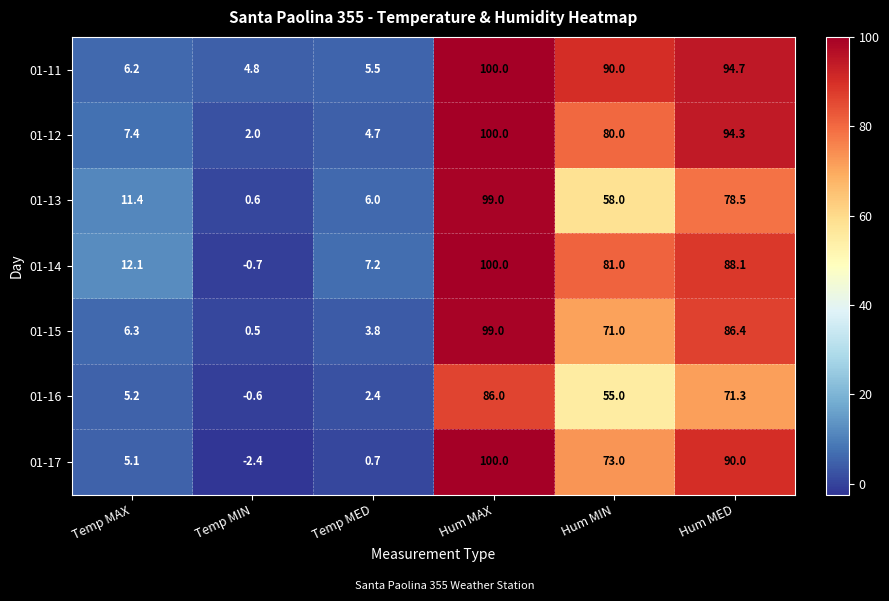

What is the lowest value of the 01-13 series?

0.6